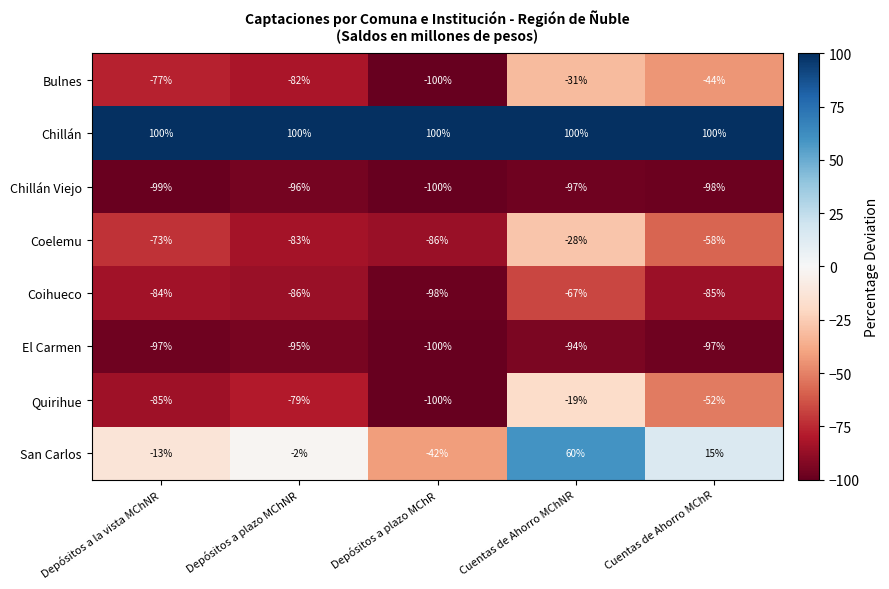

At which category is the sum across all series the highest?

Cuentas de Ahorro MChNR